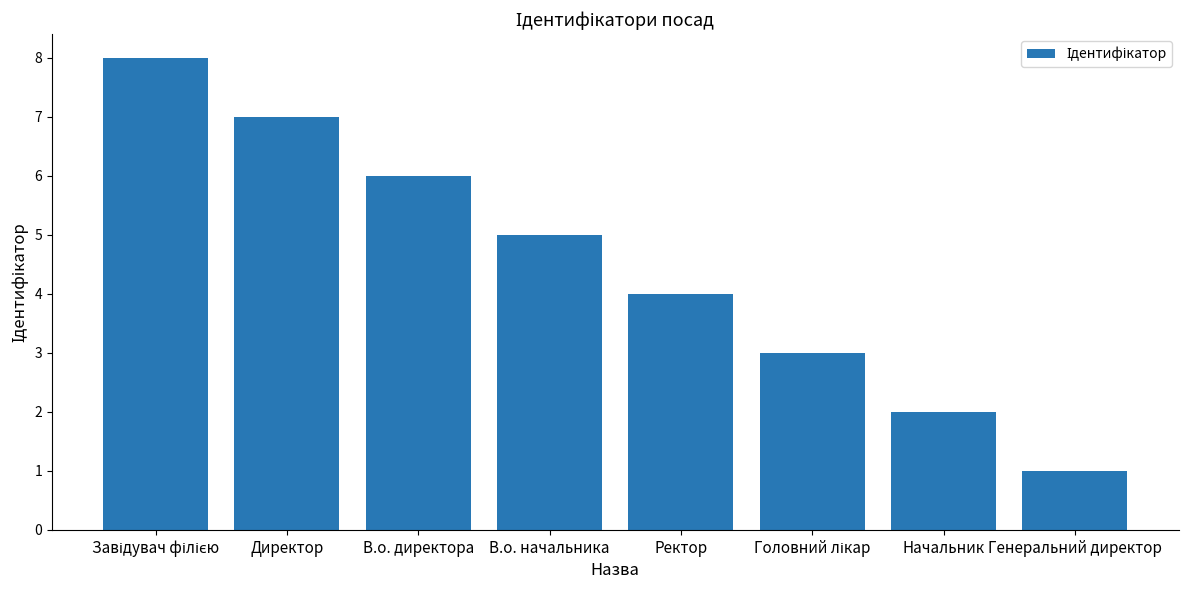

What is the label of the 2nd bar from the left?

Директор